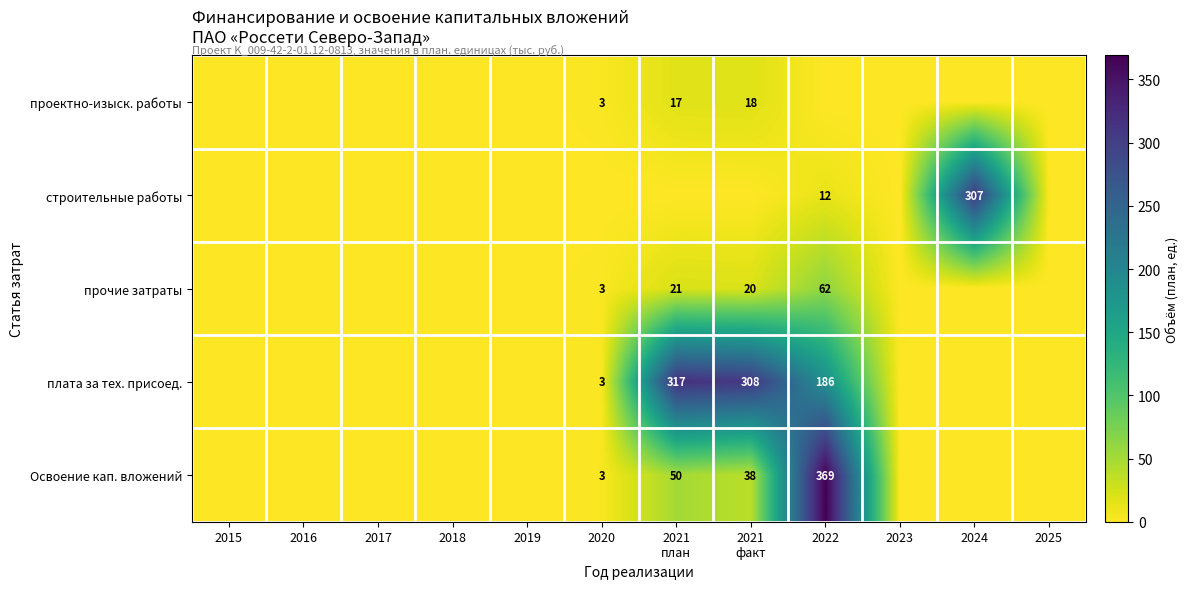

At which category is the sum across all series the highest?

2022